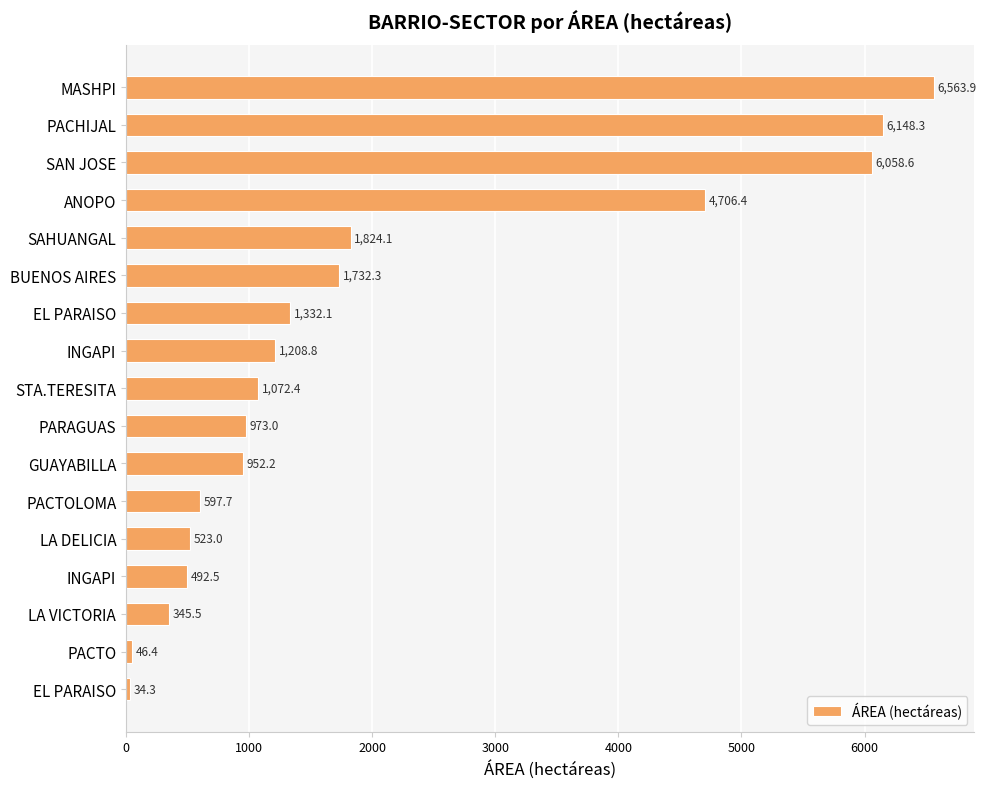

At which label is the value closest to 3299?

ANOPO